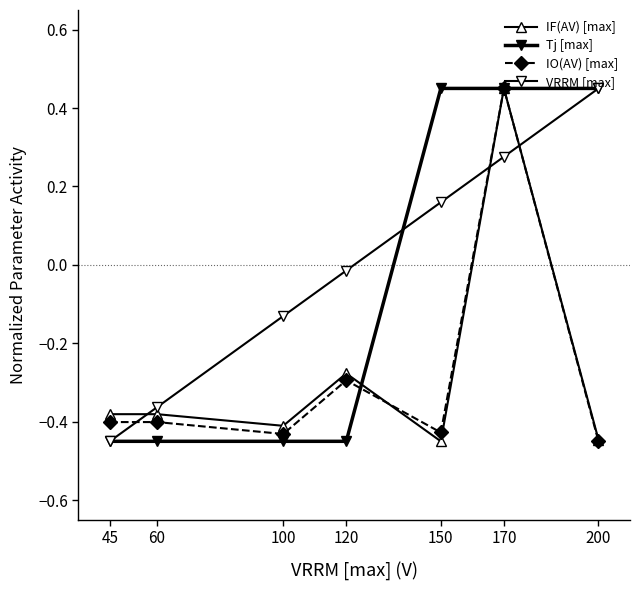

How many lines are shown in the chart?

4